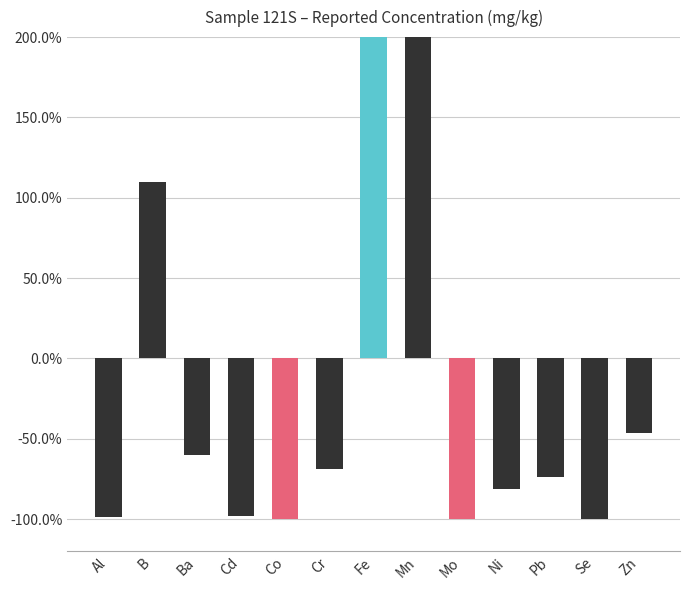

Count the number of values greater than 0.

3